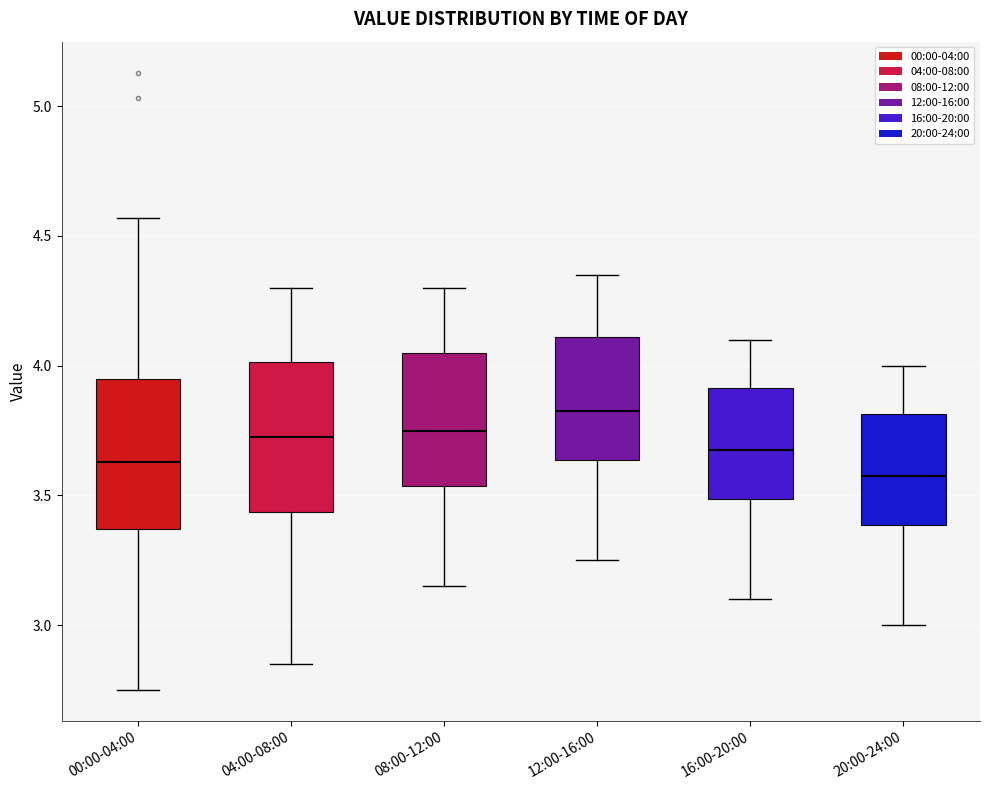

Reading left to right, transcribe this box plot: for each box, give where its median line is, the range the box spans, and where its two whiskers end, as read against the y-axis. The values are not printed on the chart, so give them approximately, as read against the axis.

00:00-04:00: median 3.65, box 3.35 to 3.95, whiskers 2.75 to 4.55
04:00-08:00: median 3.75, box 3.45 to 4.00, whiskers 2.85 to 4.30
08:00-12:00: median 3.75, box 3.55 to 4.05, whiskers 3.15 to 4.30
12:00-16:00: median 3.85, box 3.65 to 4.10, whiskers 3.25 to 4.35
16:00-20:00: median 3.70, box 3.50 to 3.90, whiskers 3.10 to 4.10
20:00-24:00: median 3.60, box 3.40 to 3.80, whiskers 3.00 to 4.00